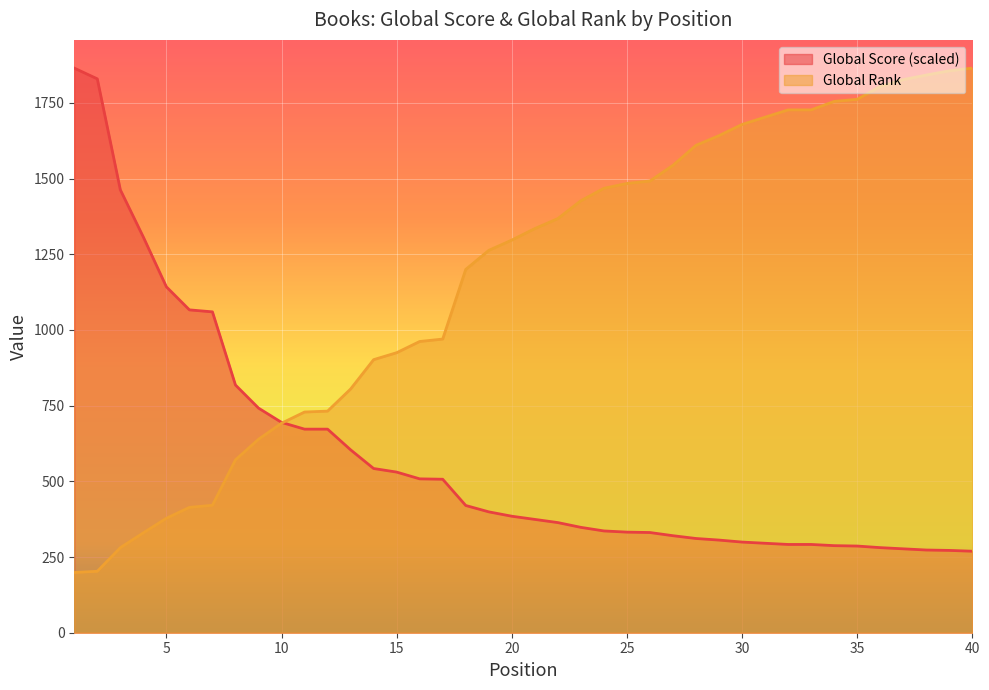

Which series has the largest range (max minus min)?

Global Rank